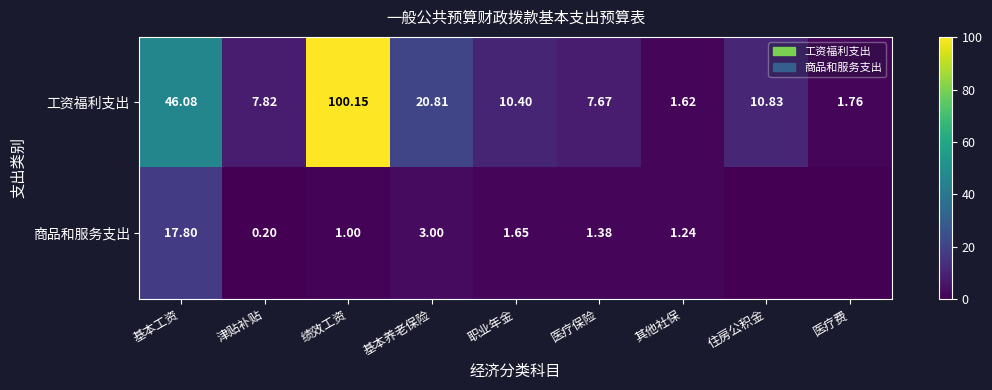

Where does the 工资福利支出 series first go above 10?

基本工资